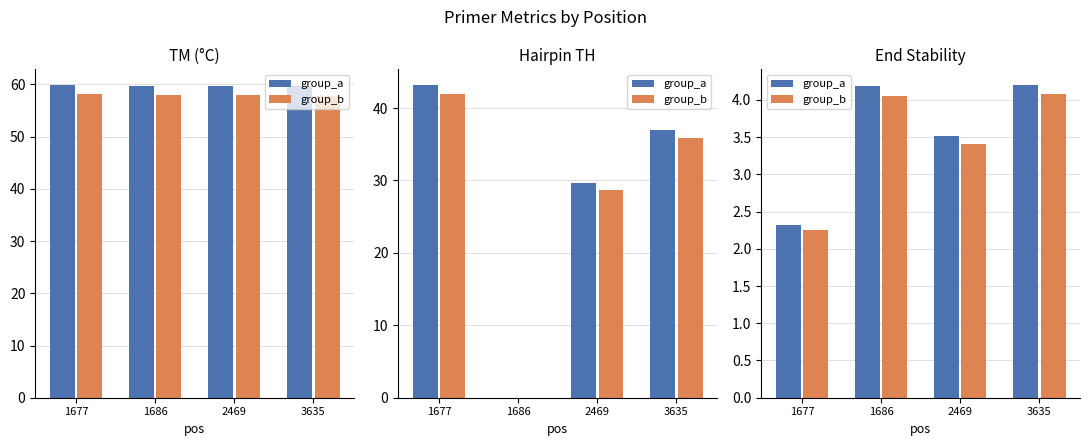

Reading right to left, extract all data points from this chart.

pos_a: 3635=4.2	2469=3.5	1686=4.2	1677=2.3
pos_b: 3635=4.1	2469=3.4	1686=4.1	1677=2.3